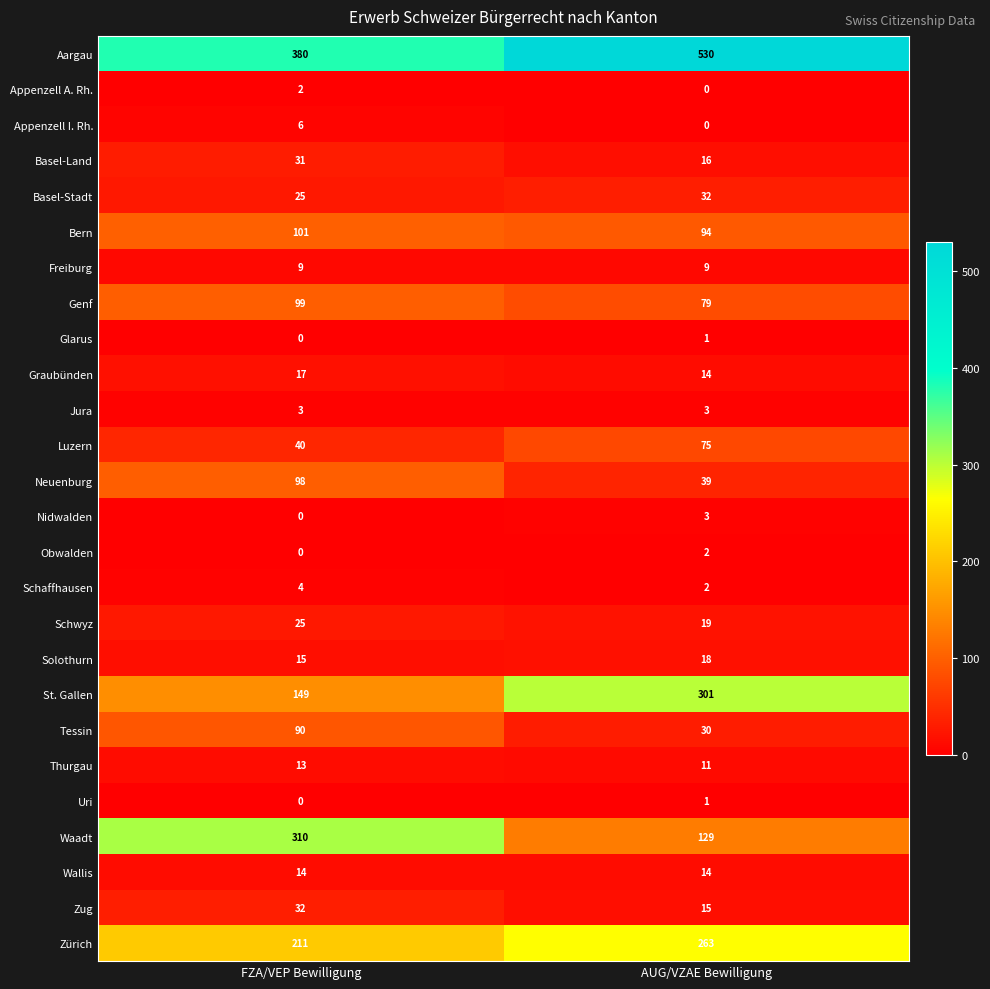

What is the average value of the Schaffhausen series?

3